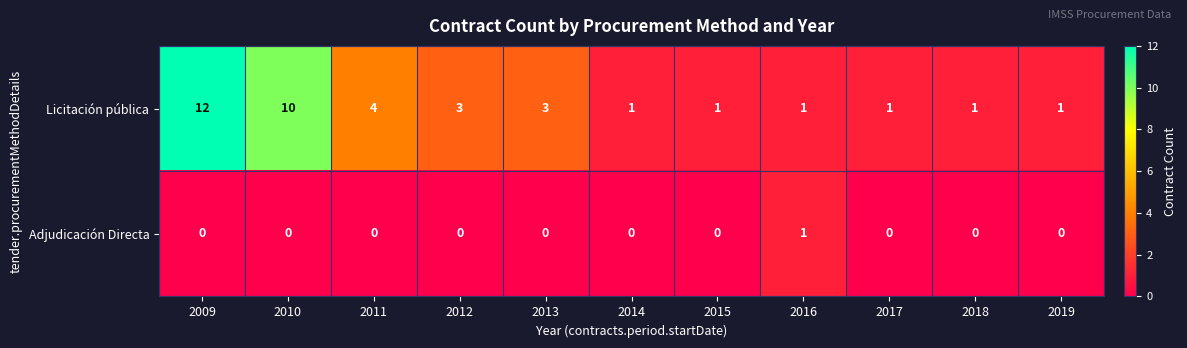

Reading right to left, transcribe all the data shown in this chart.

Licitación pública: 1	1	1	1	1	1	3	3	4	10	12
Adjudicación Directa: 0	0	0	1	0	0	0	0	0	0	0